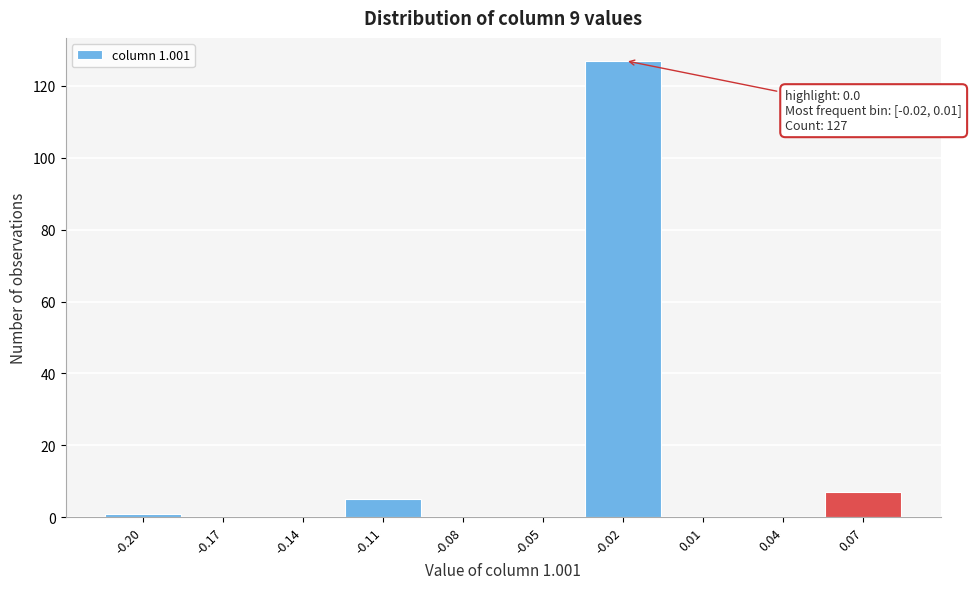

Reading left to right, what are all the values shown in this chart?

-0.20=1	-0.17=0	-0.14=0	-0.11=5	-0.08=0	-0.05=0	-0.02=127	0.01=0	0.04=0	0.07=7